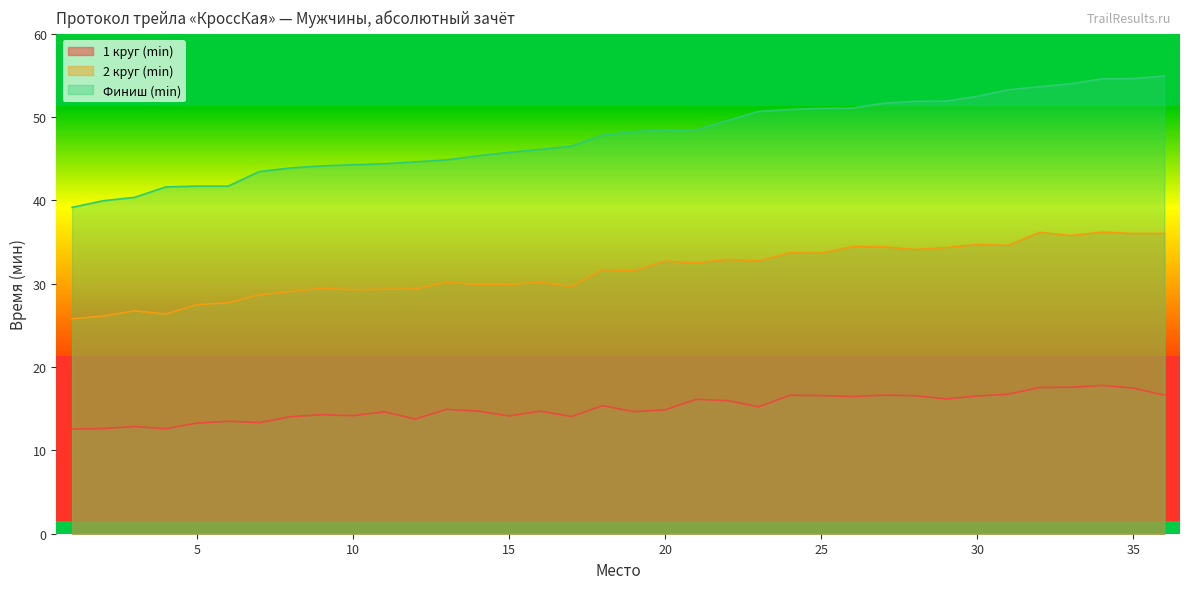

True or false: Финиш (min) and 2 круг (min) cross at least once.

False